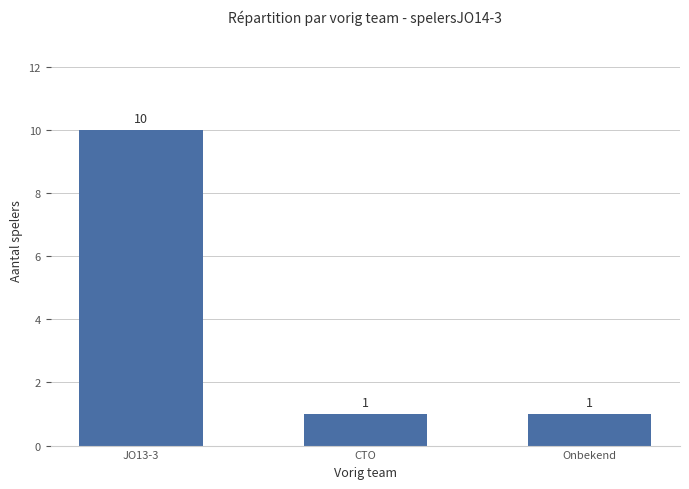

Count the values in the range 1 to 10.

3